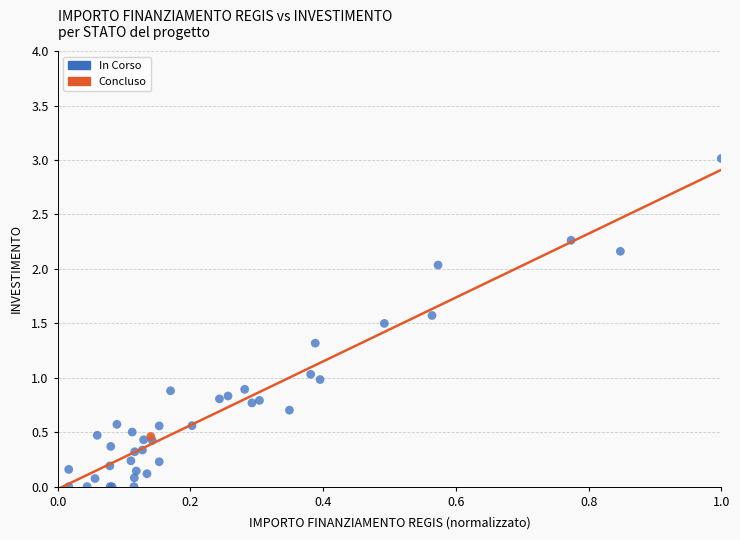

What are all the series names shown in the legend?

In Corso, Concluso